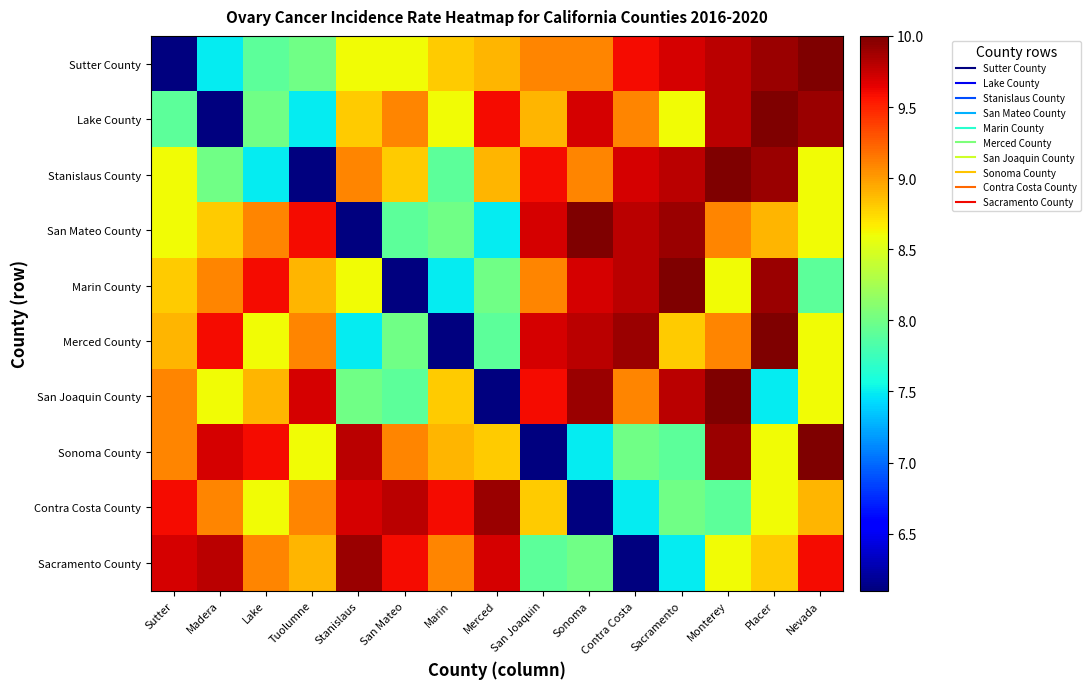

List the series in order of their peak value, lowest first.

Contra Costa County, Sacramento County, Sutter County, Lake County, Stanislaus County, San Mateo County, Marin County, Merced County, San Joaquin County, Sonoma County